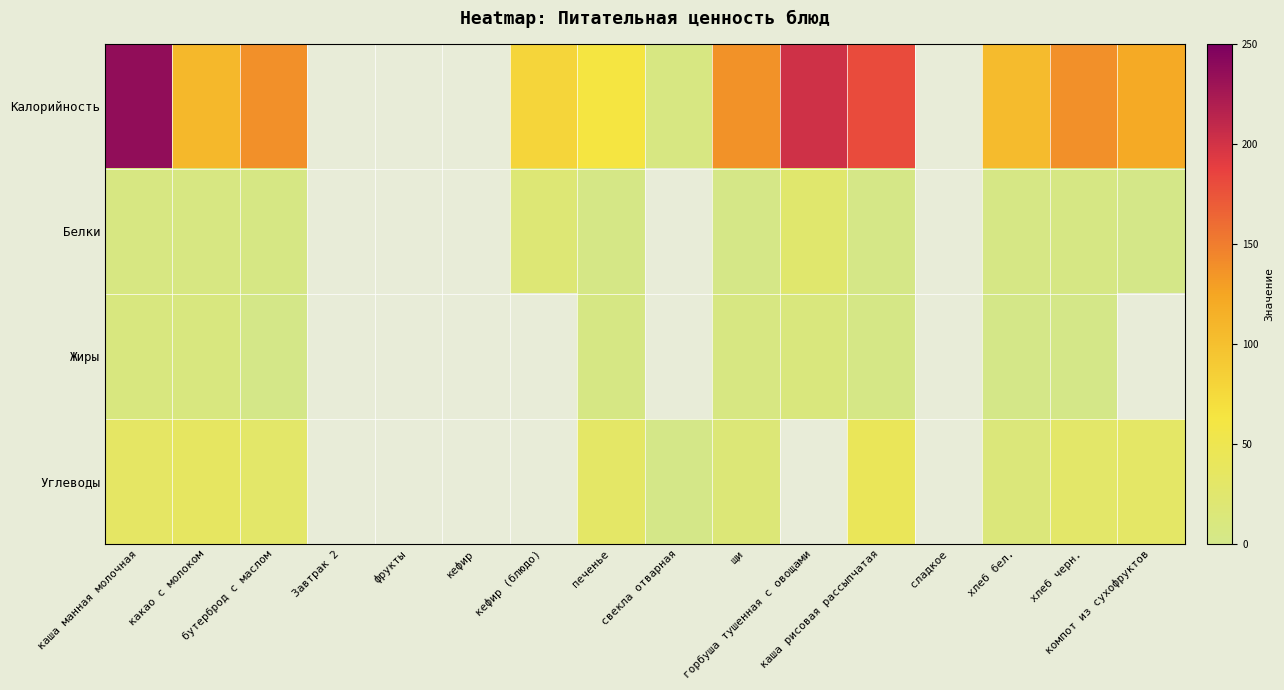

True or false: Белки has a value of 2.0 at каша рисовая рассыпчатая.

True